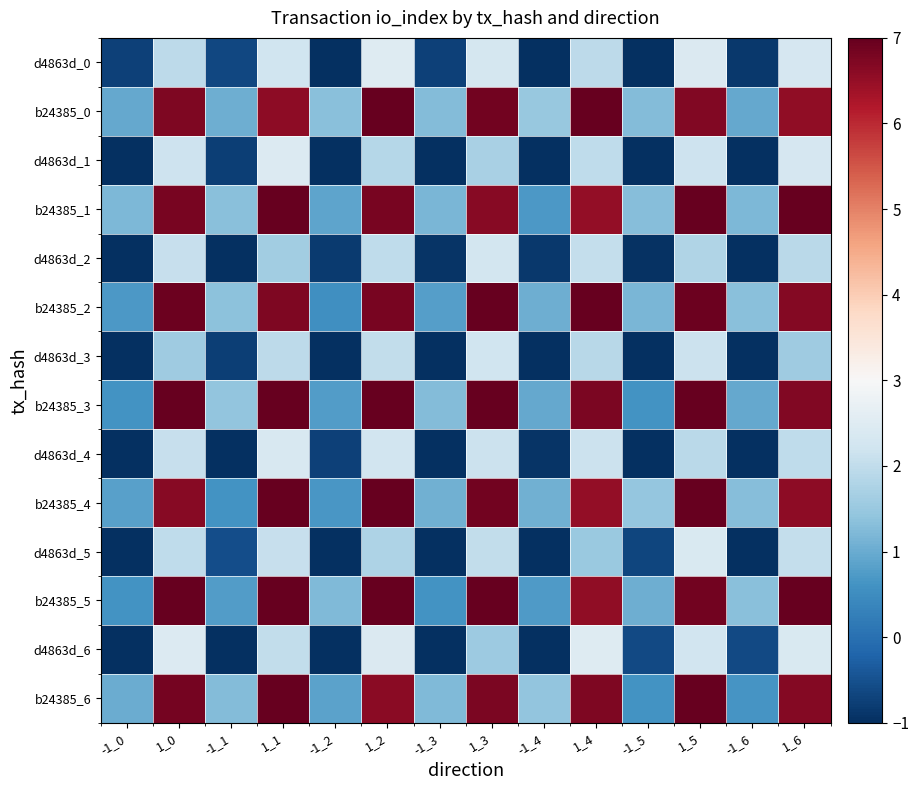

How many series are shown in this chart?

14